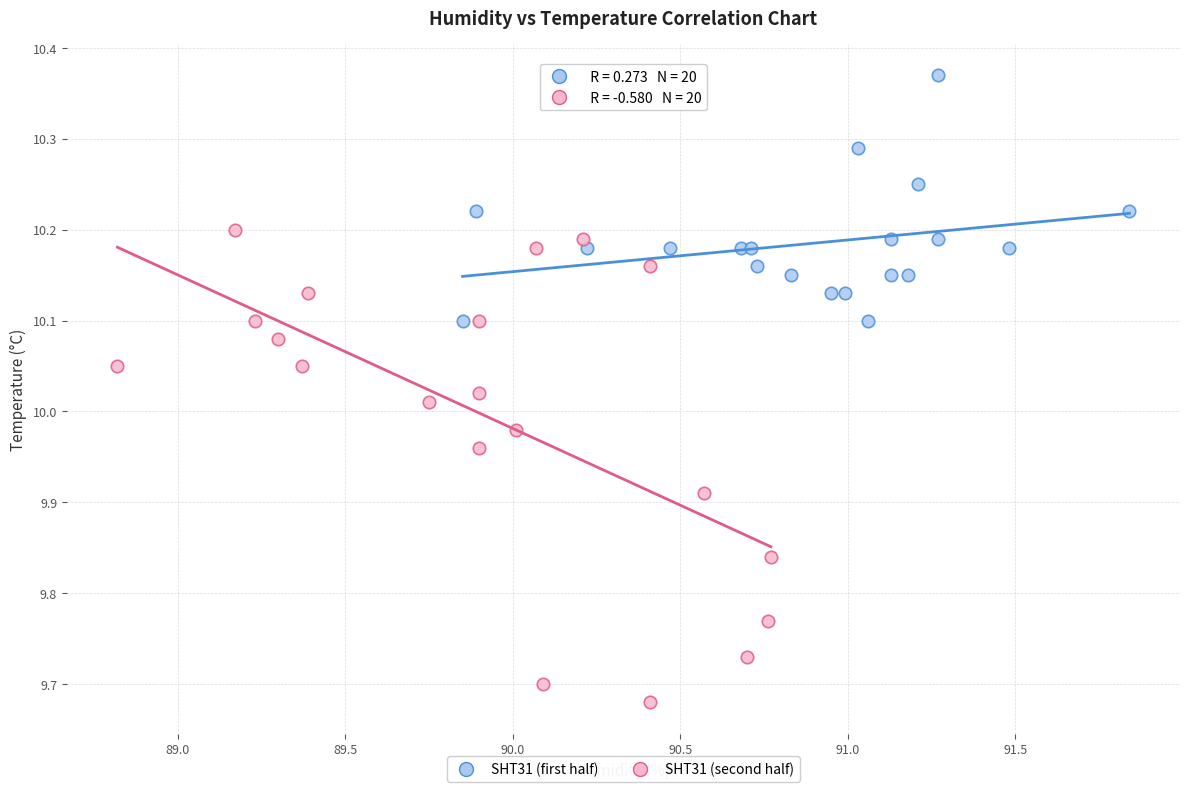

Which series contains the highest Y value?

SHT31 (first half)